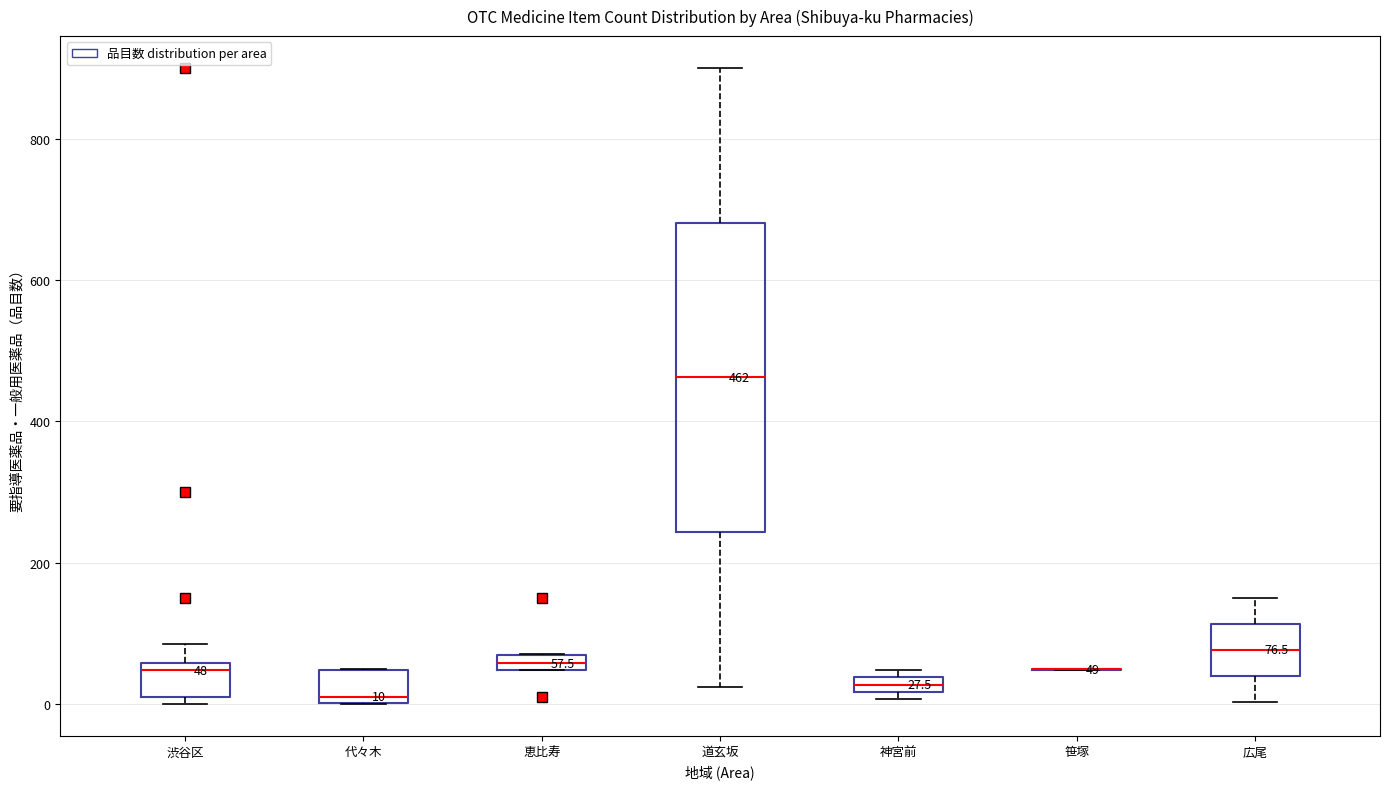

Comparing the boxes themselves (not the whiskers), which one is the tallest?

道玄坂